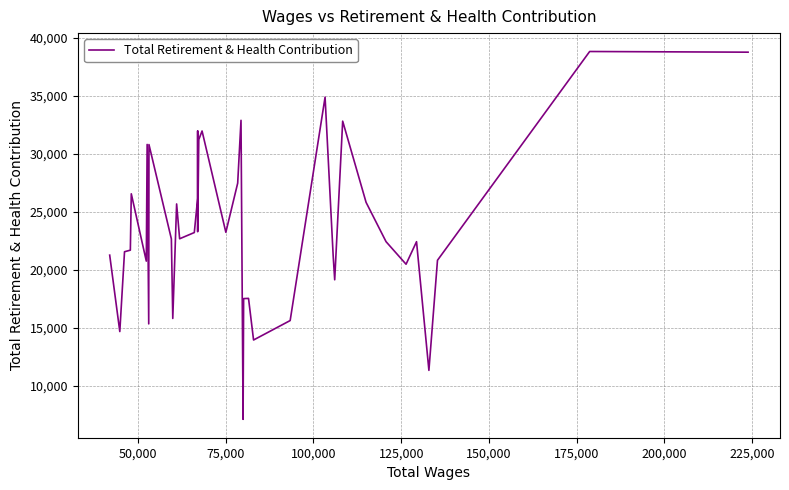

What is the value of the 13th point from the left?

22665